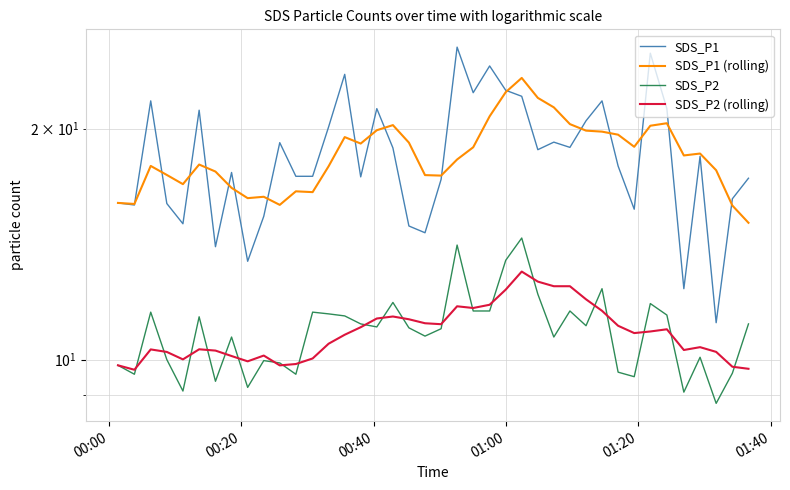

What is the smallest value displayed?

8.8